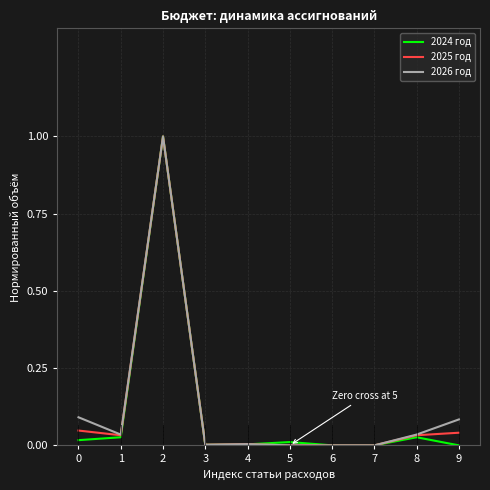

What is the greatest value displayed?

1.0